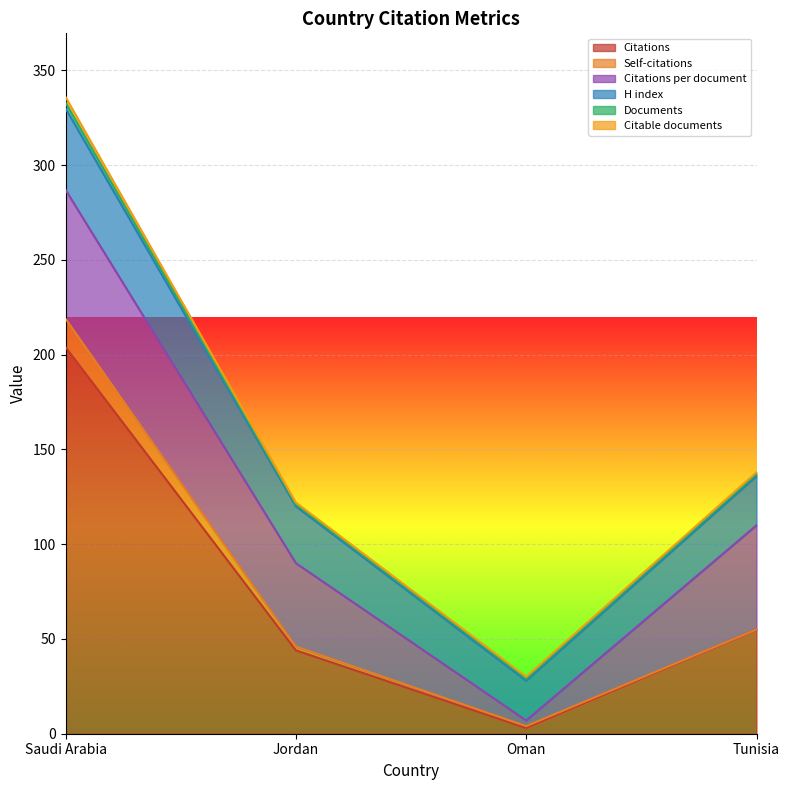

How many distinct data groups are displayed?

6